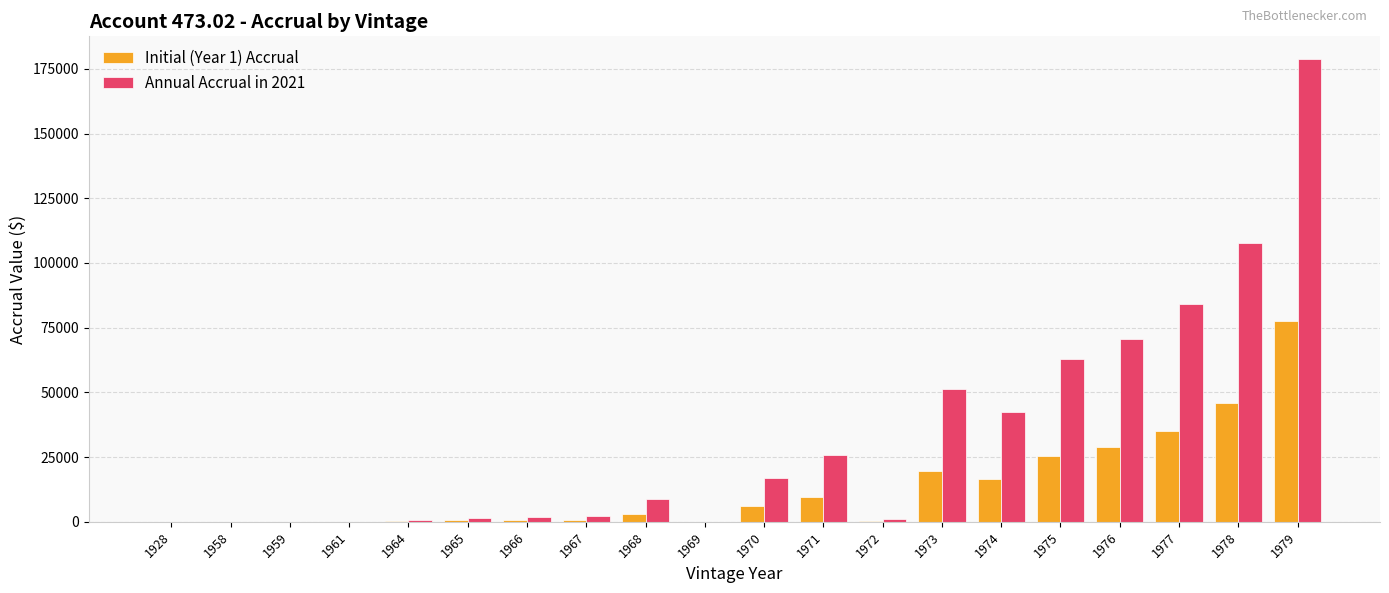

How many categories are shown in the chart?

20